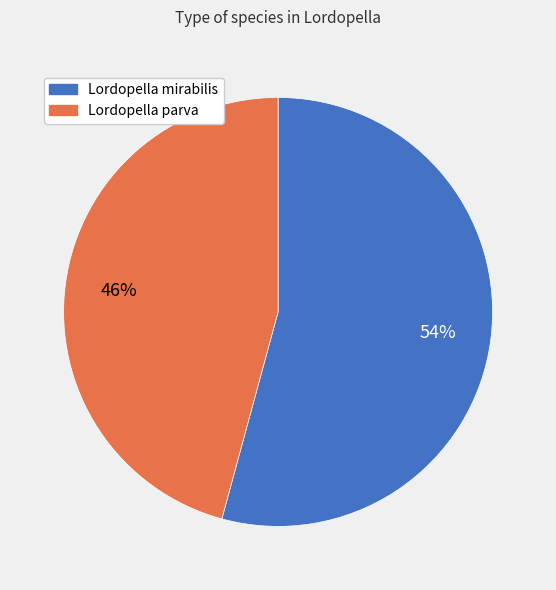

Does Lordopella parva account for over 50% of the chart?

No